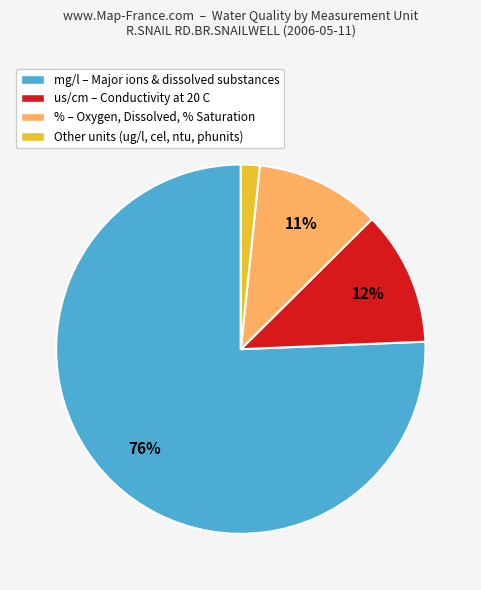

Is there a majority slice in this chart?

Yes